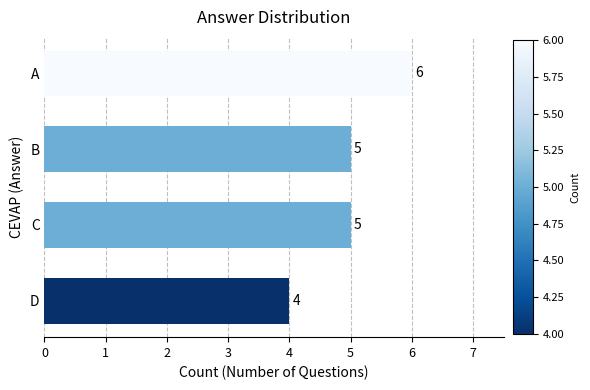

True or false: the data shows 6 at A.

True